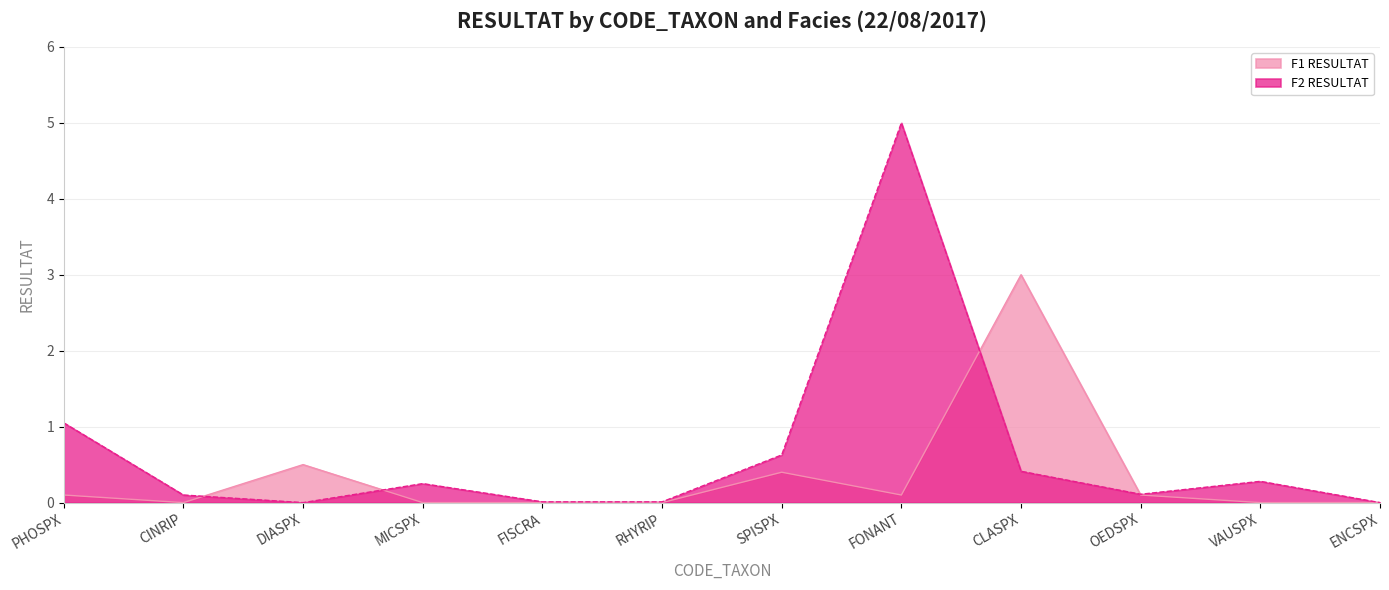

Which category has the highest value across all series?

FONANT